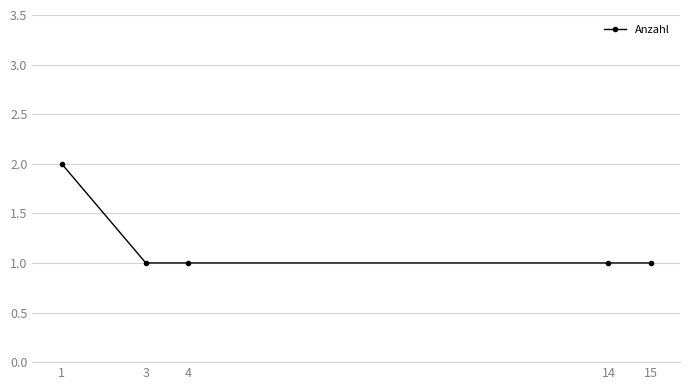

What is the greatest value displayed?

2